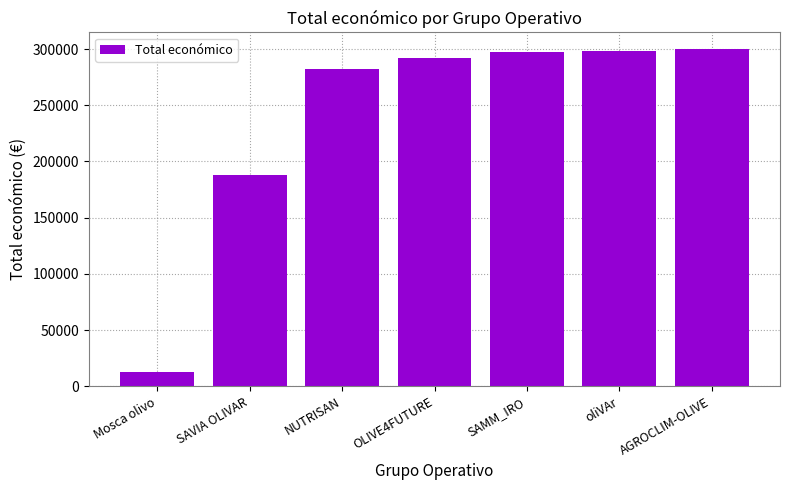

What is the average value?

238649